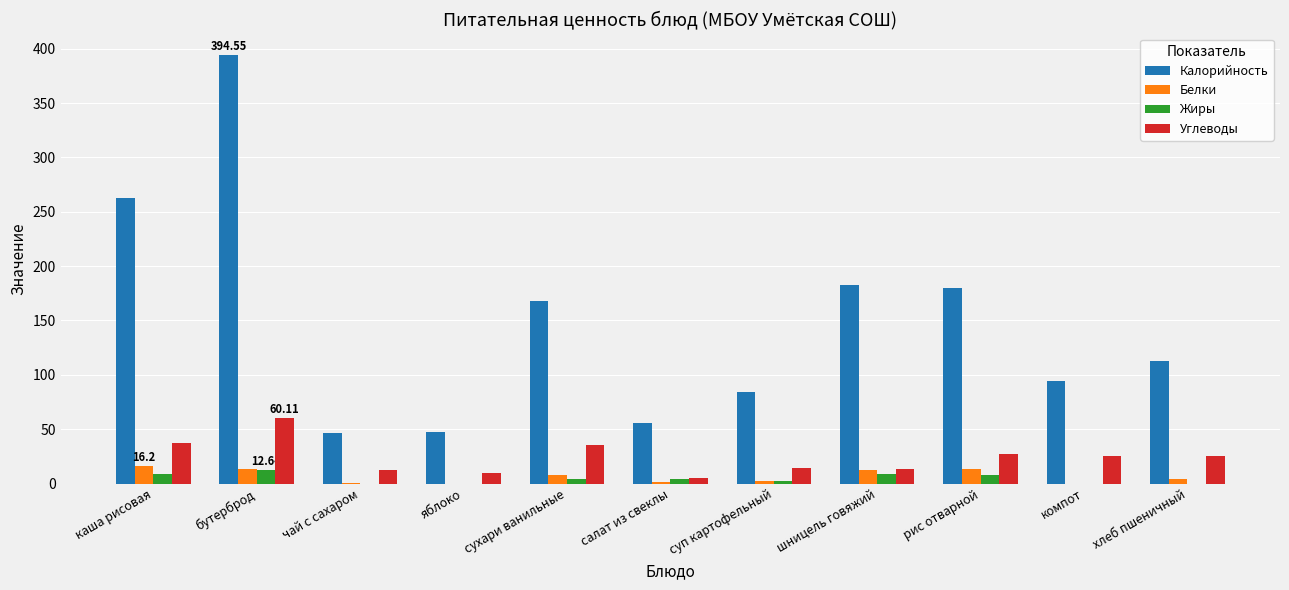

At which label does Калорийность reach its peak?

бутерброд